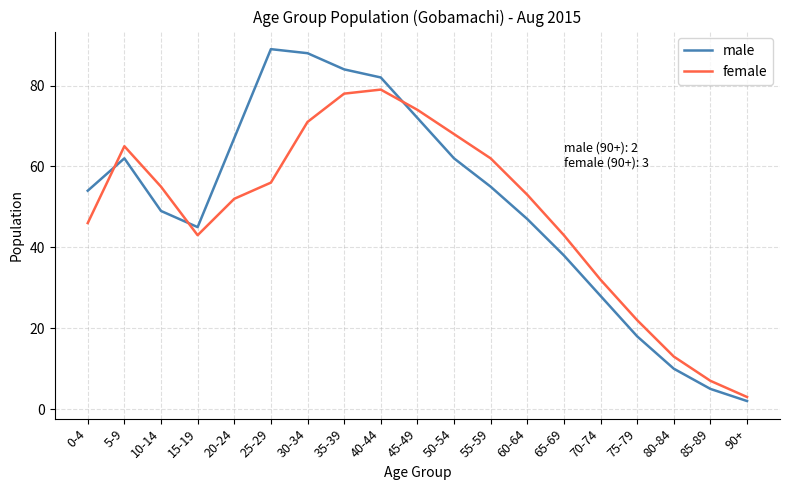

What is the difference between the highest and lowest values at 0-4?

8